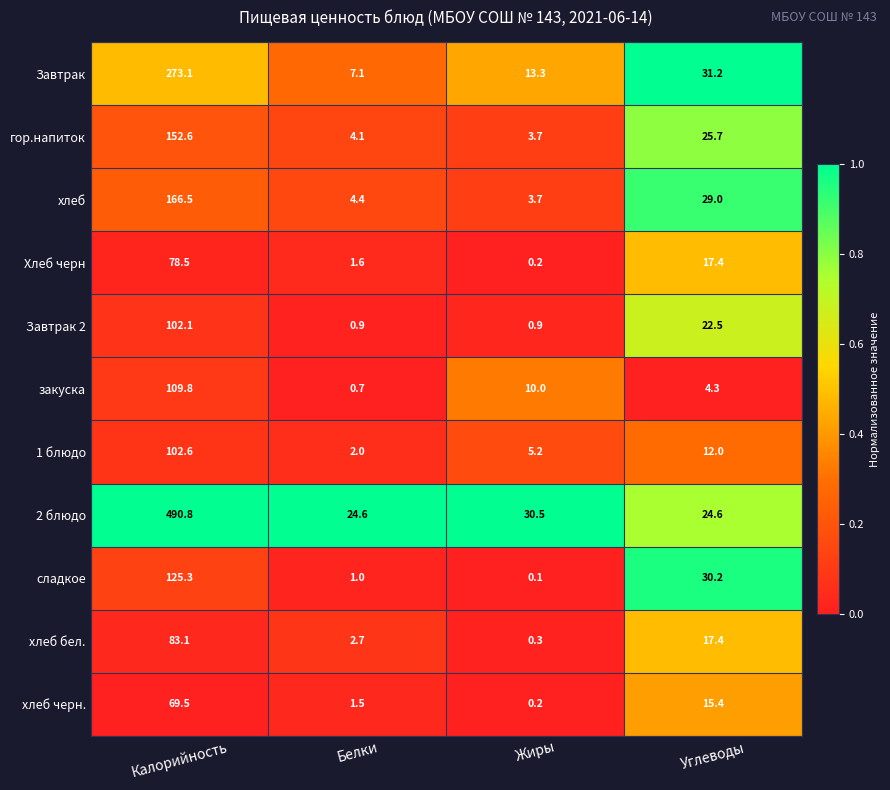

Which series has the widest spread of values?

2 блюдо